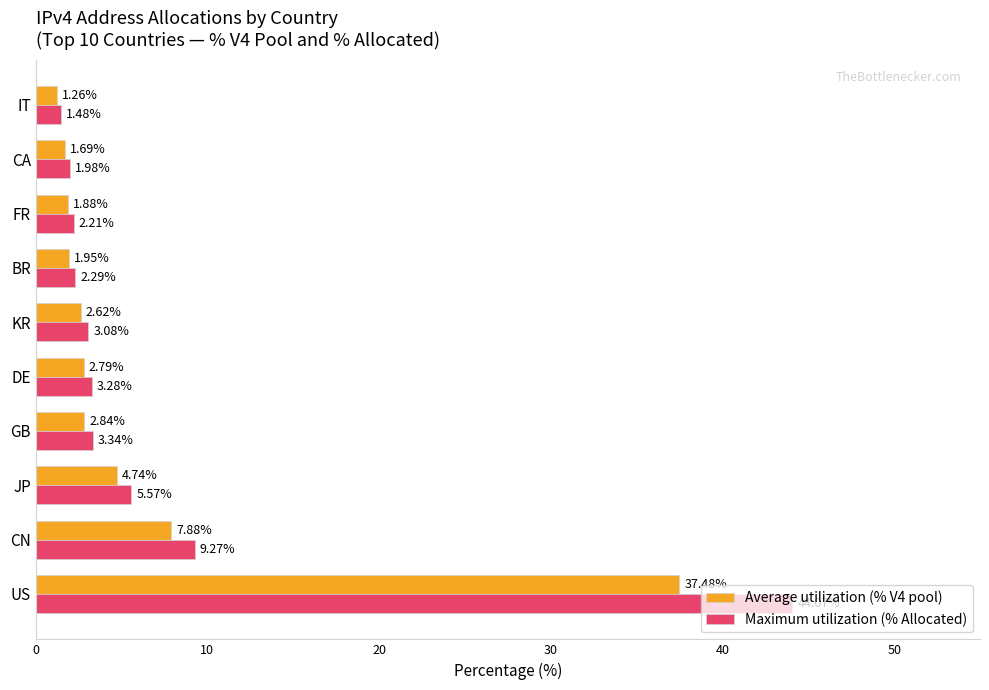

Rank the series by their average value, from lowest to highest.

Average utilization (% V4 pool), Maximum utilization (% Allocated)